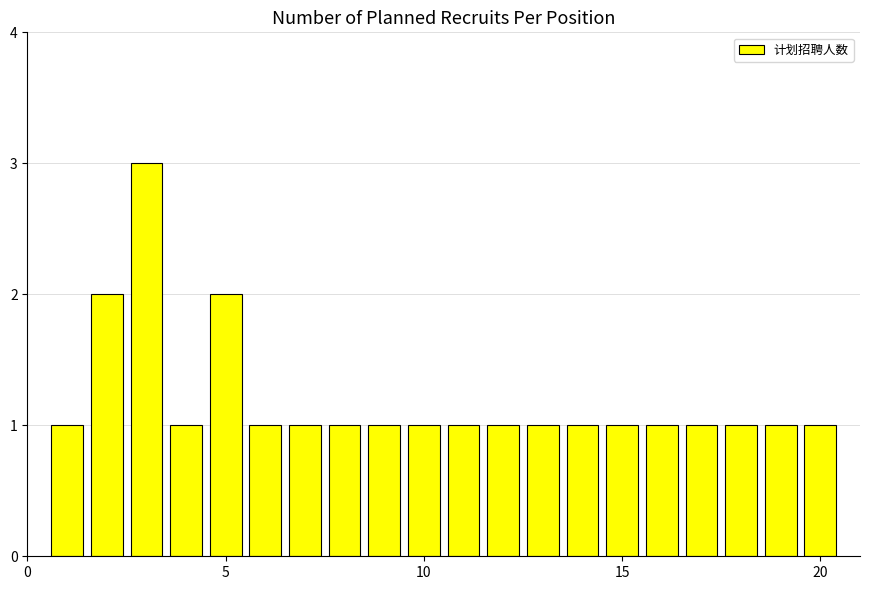

What is the value of the 3rd bar from the left?

3